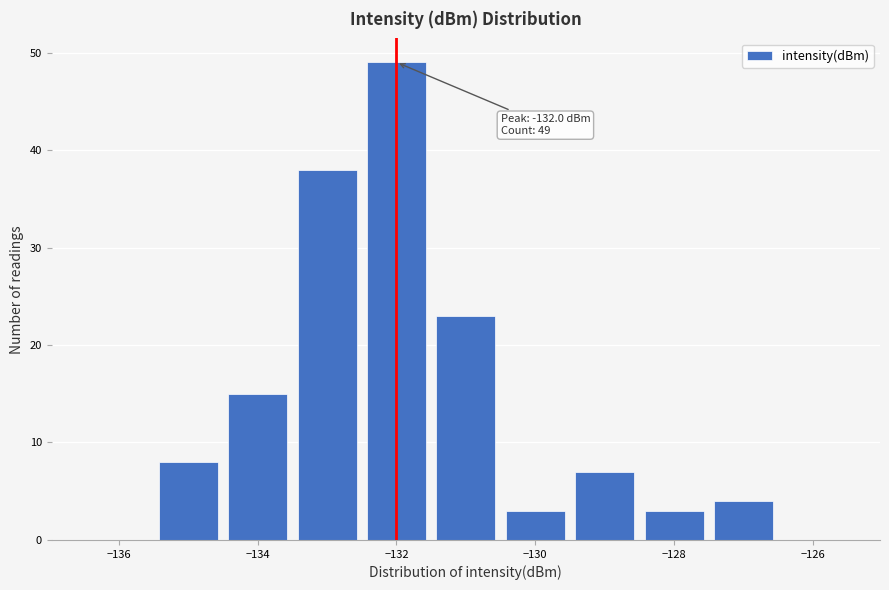

Which range on the x-axis has the tallest bar?

-132.5 to -131.5